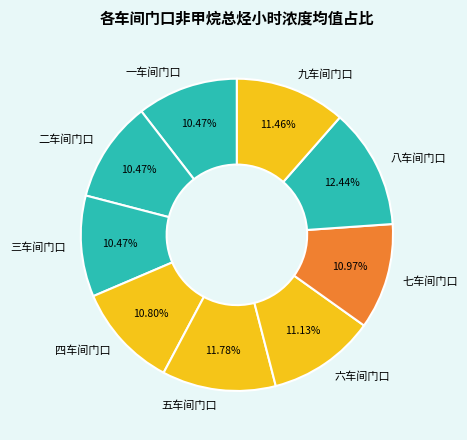

How many slices are in this pie chart?

9